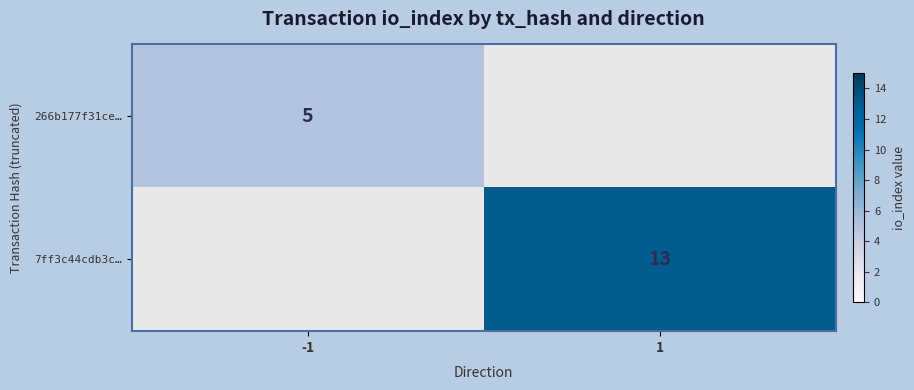

The value of 7ff3c44cdb3c… at 1 is 13. True or false?

True